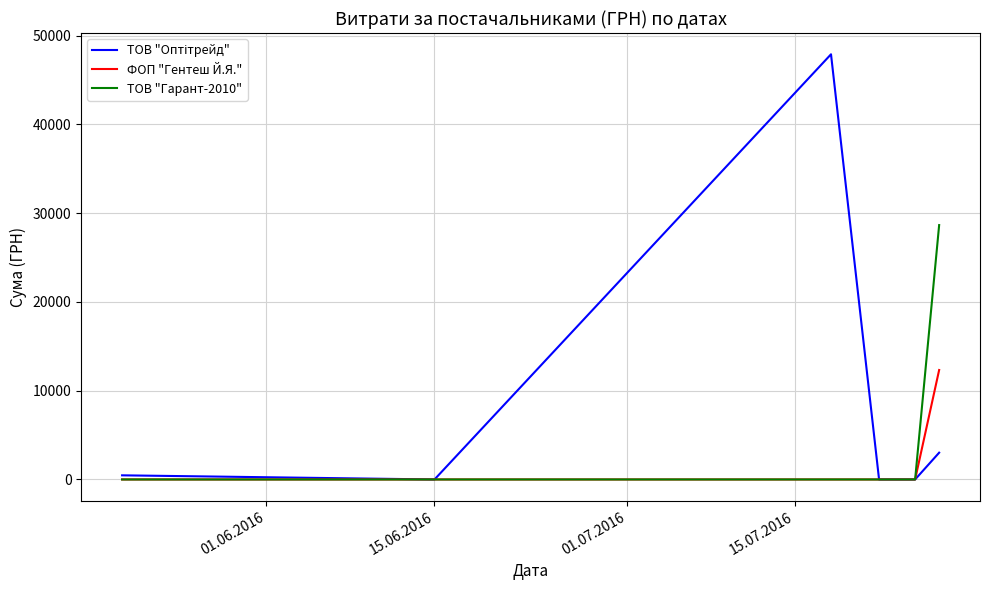

What is the maximum value for ФОП "Гентеш Й.Я."?

12332